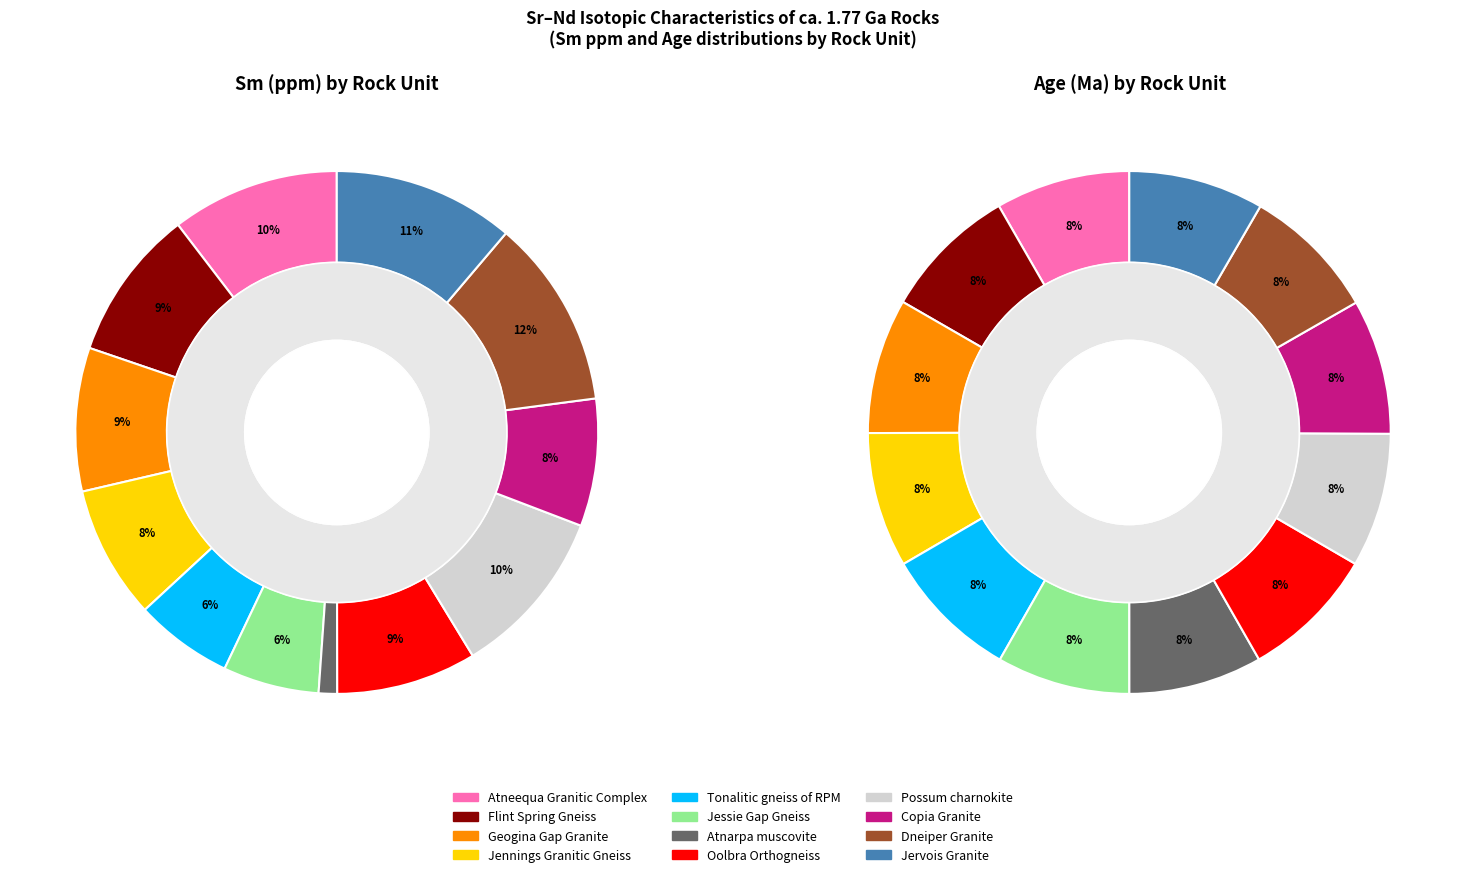

Does Jennings Granitic Gneiss represent more than half of the total?

No